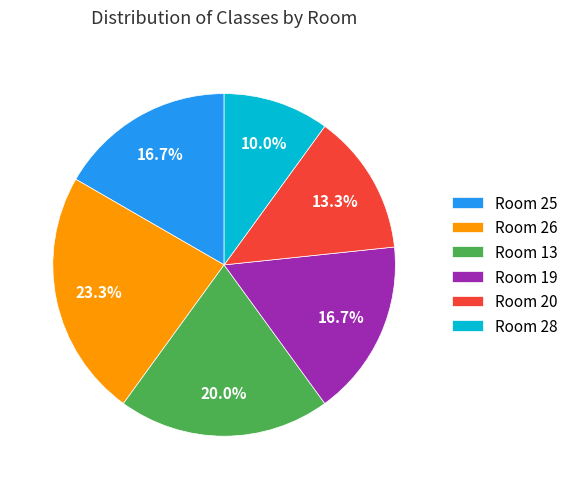

Which slice is the smallest?

Room 28